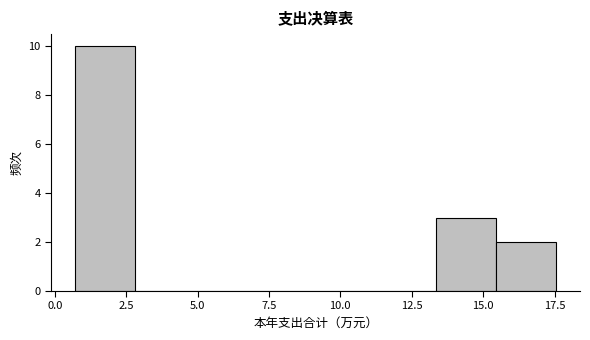

Reading left to right, transcribe this chart: for each bar, give the range it covers on the x-axis and its height. Neither the bar edges nor the heights are printed on the chart, so give them approximately, as read against the axes.

0.5 to 3.0: 10
3.0 to 5.0: 0
5.0 to 7.0: 0
7.0 to 9.0: 0
9.0 to 11.0: 0
11.0 to 13.5: 0
13.5 to 15.5: 3
15.5 to 17.5: 2